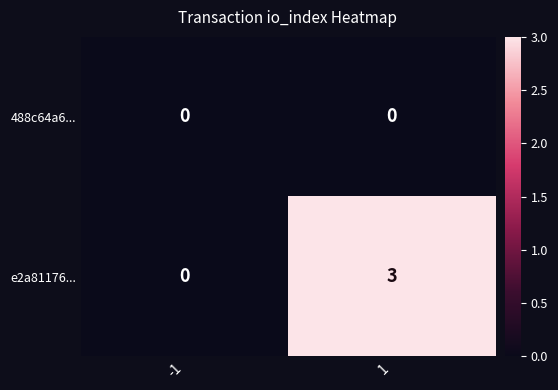

What is the sum of the e2a81176... values at -1 and 1?

3